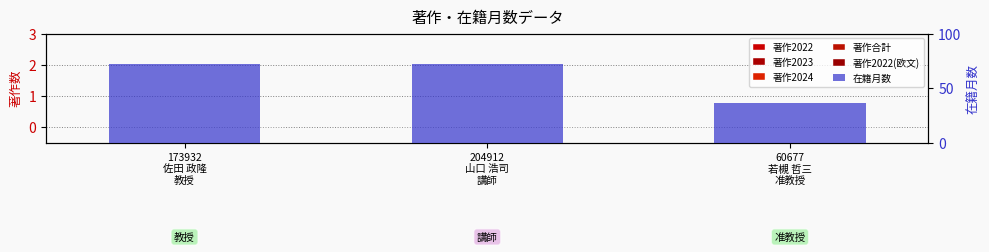

What is the difference between the highest and lowest values at 204912
山口 浩司
講師?

72